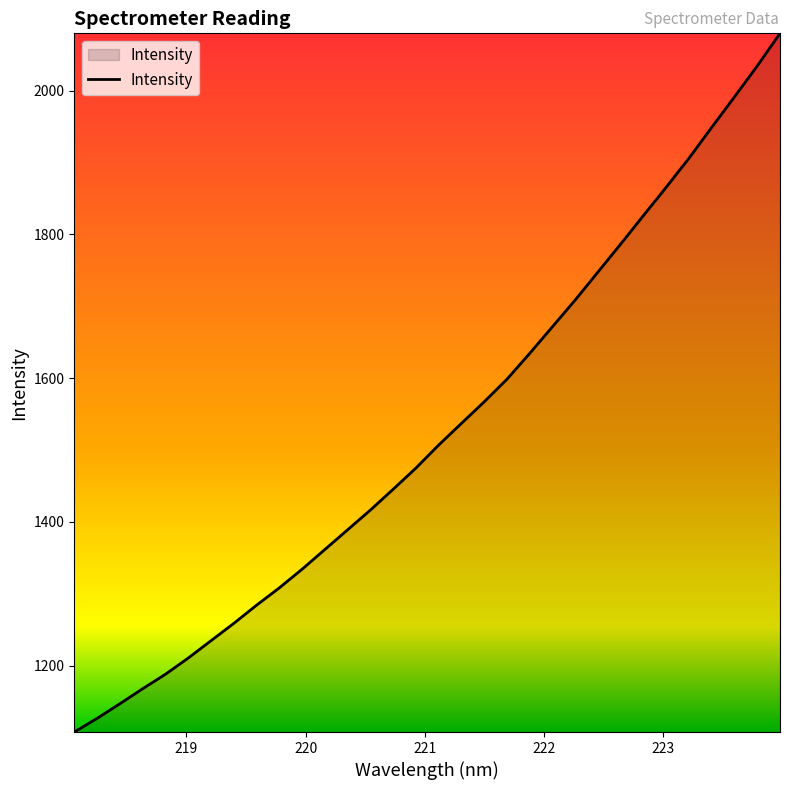

What is the minimum value shown in the chart?

1107.8